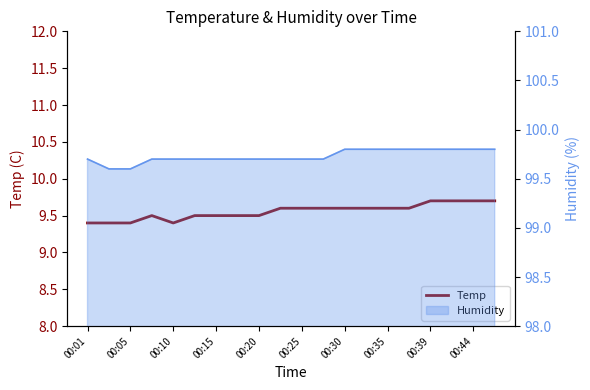

How many points are lower than both their immediate neighbors (excluding endpoints)?

1